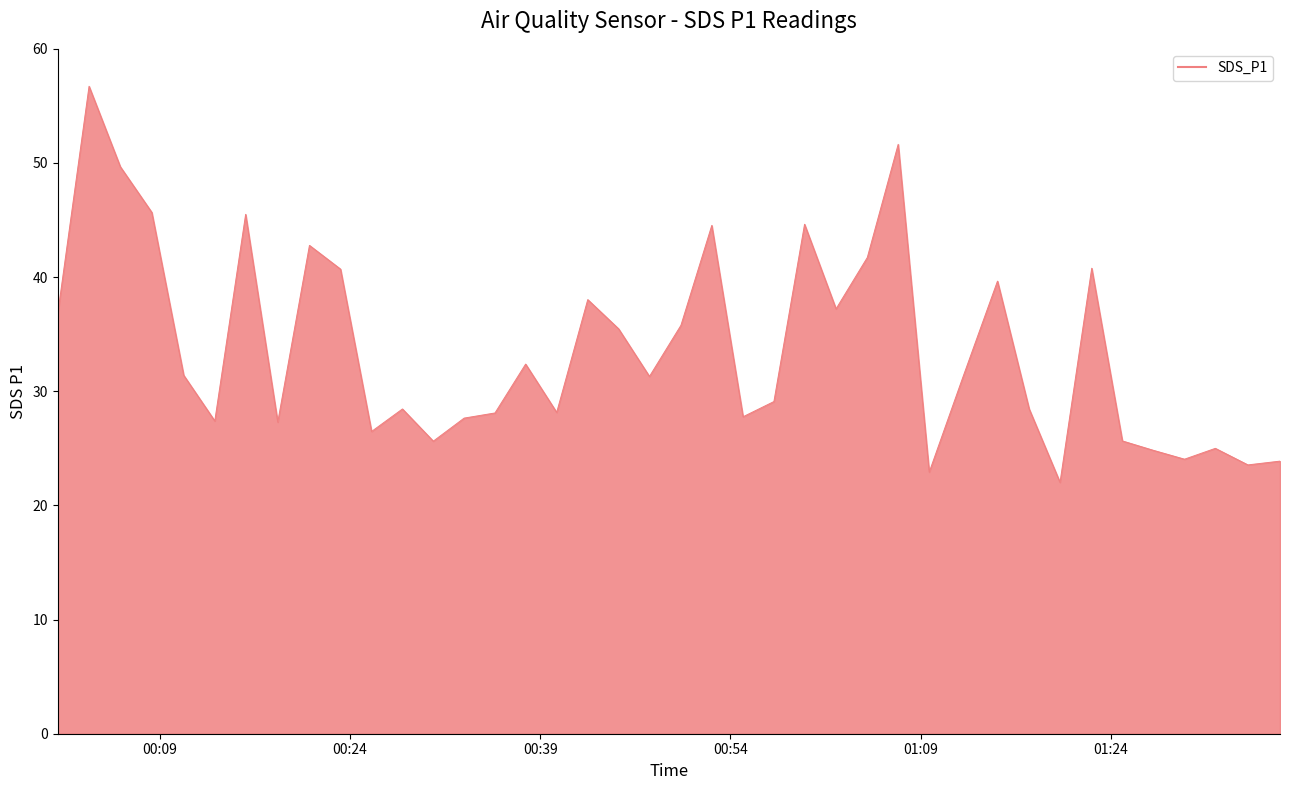

True or false: there are more than 1 points higher than both neighbors.

True